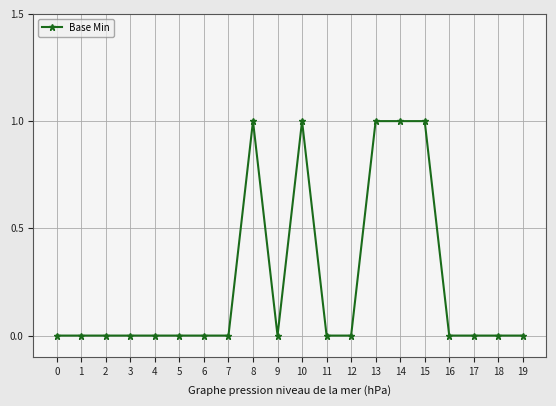

How many lines are shown in the chart?

1